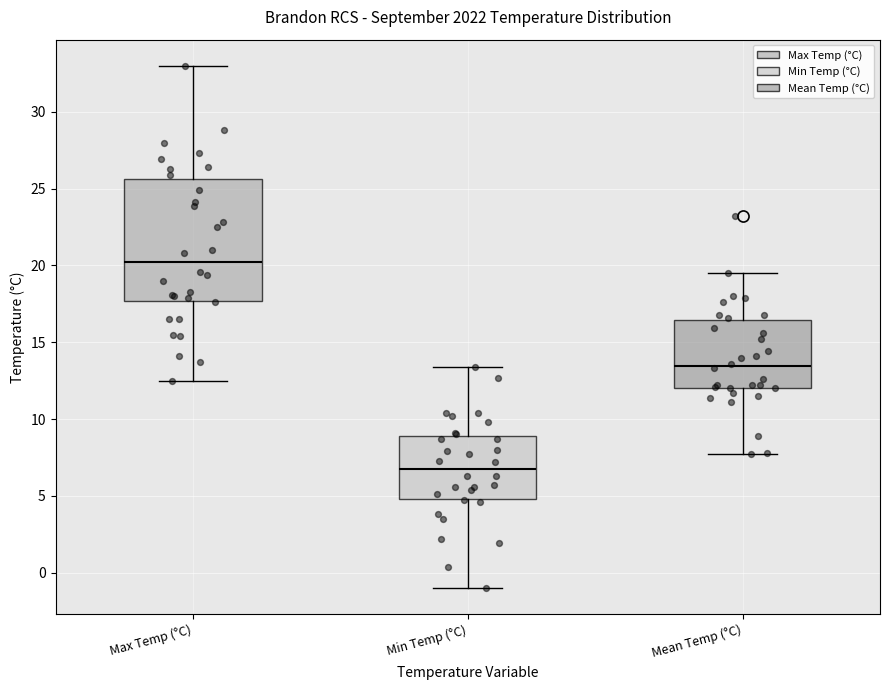

Where does the median line of the box for Max Temp (°C) sit on the y-axis? The values are not printed on the chart, so give them approximately, as read against the axis.

20.0